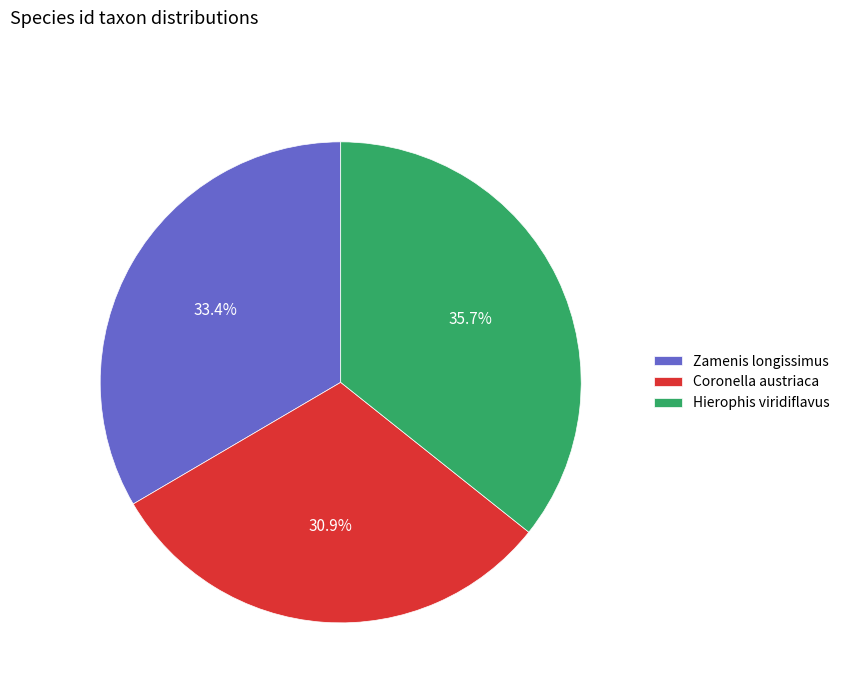

To the nearest percent, what portion does Zamenis longissimus represent?

33%